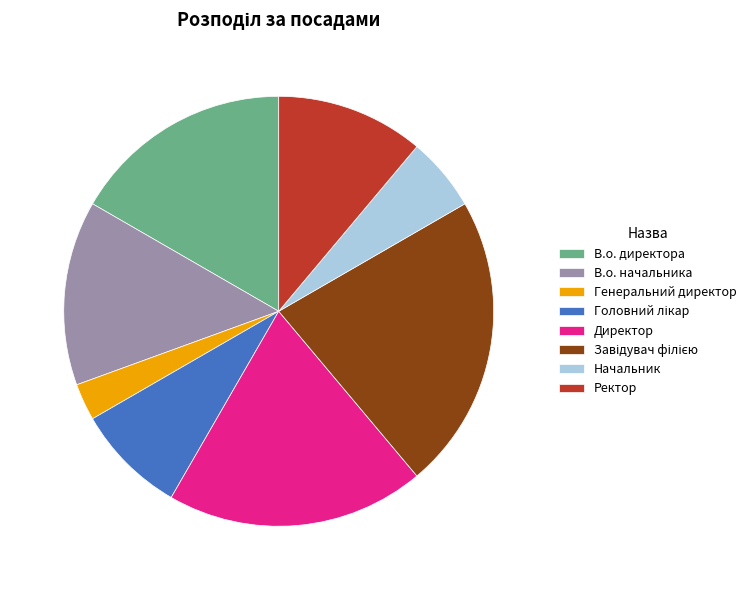

Does Начальник account for over 50% of the chart?

No